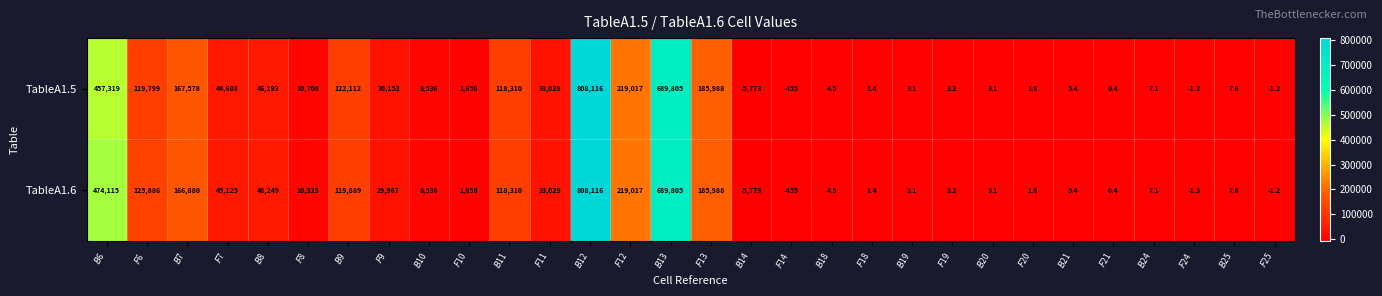

How many distinct data groups are displayed?

2